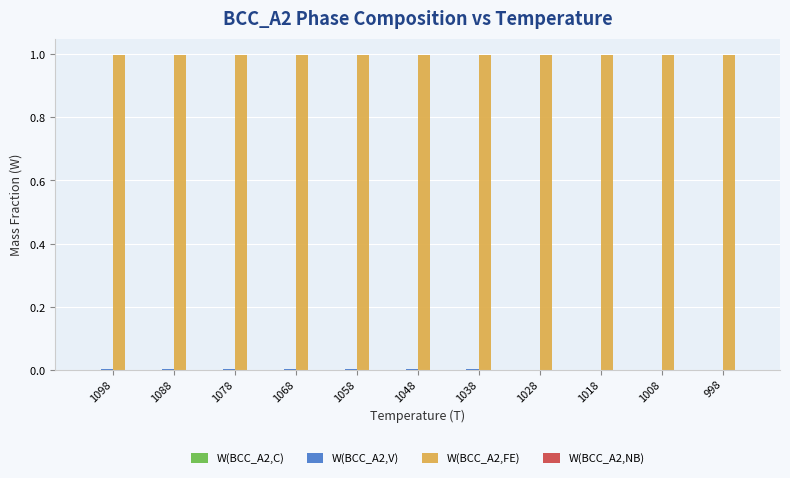

Reading left to right, list all the values displayed in this chart.

W(BCC_A2,C): 0.0	0.0	0.0	0.0	0.0	0.0	0.0	0.0	0.0	0.0	0.0
W(BCC_A2,V): 0.0	0.0	0.0	0.0	0.0	0.0	0.0	0.0	0.0	0.0	0.0
W(BCC_A2,FE): 1.0	1.0	1.0	1.0	1.0	1.0	1.0	1.0	1.0	1.0	1.0
W(BCC_A2,NB): 0.0	0.0	0.0	0.0	0.0	0.0	0.0	0.0	0.0	0.0	0.0